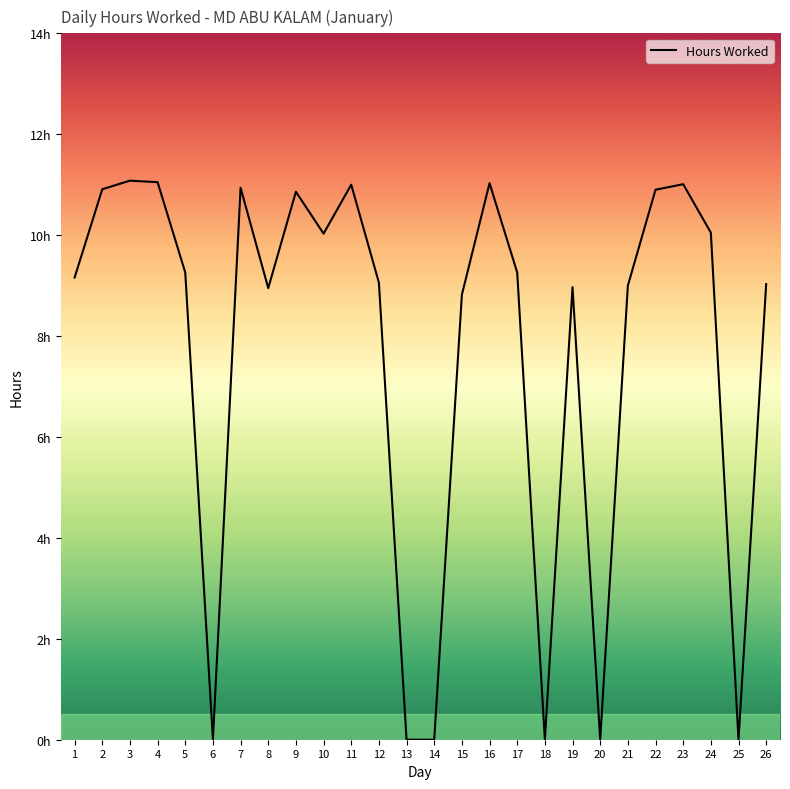

What is the maximum value shown in the chart?

11.1